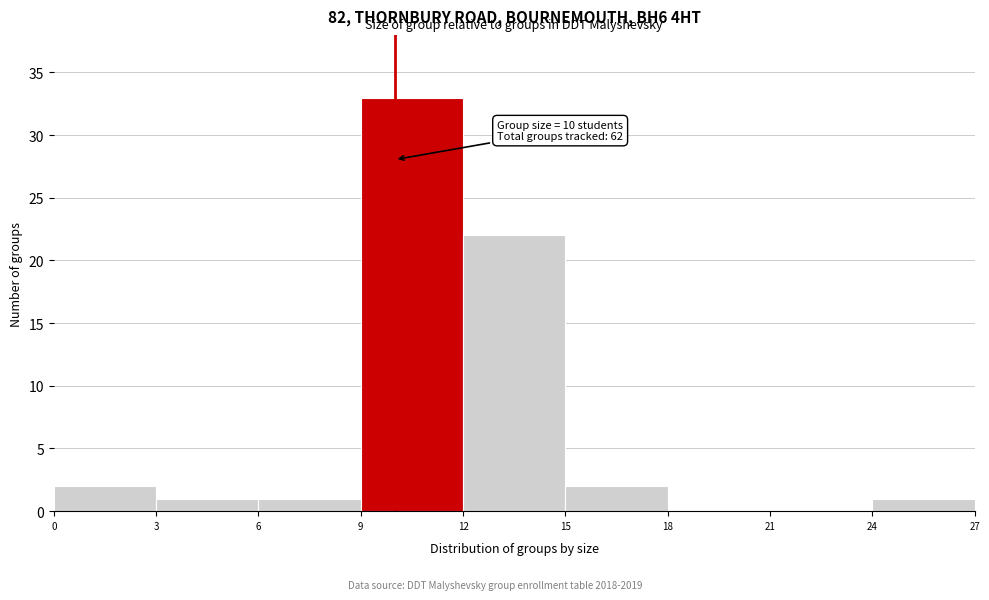

Which range on the x-axis has the tallest bar?

9 to 12